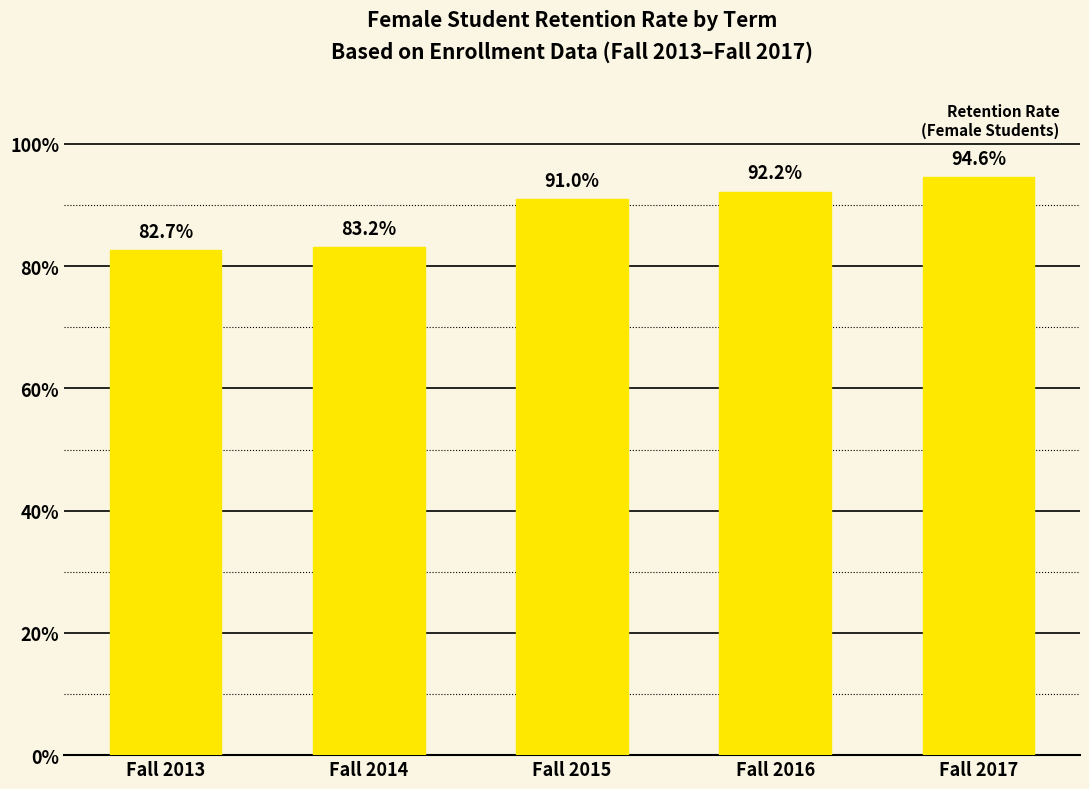

How many bars are there in total?

5